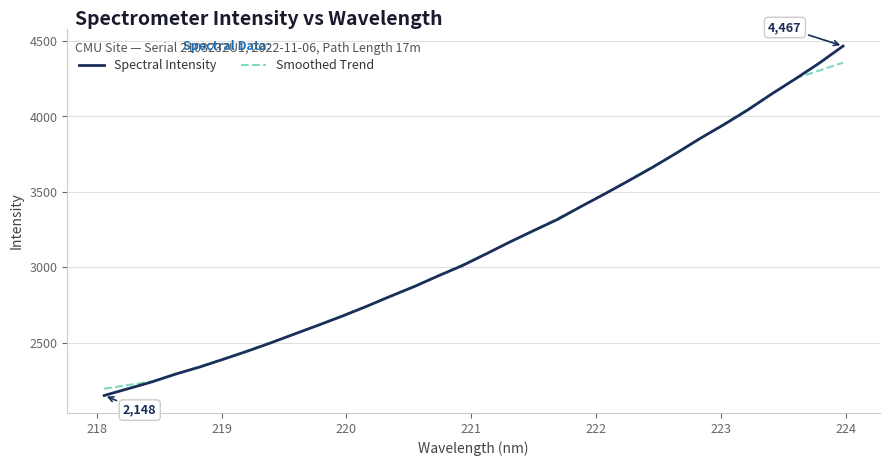

List the series in order of their peak value, highest first.

Spectral Intensity, Smoothed Trend